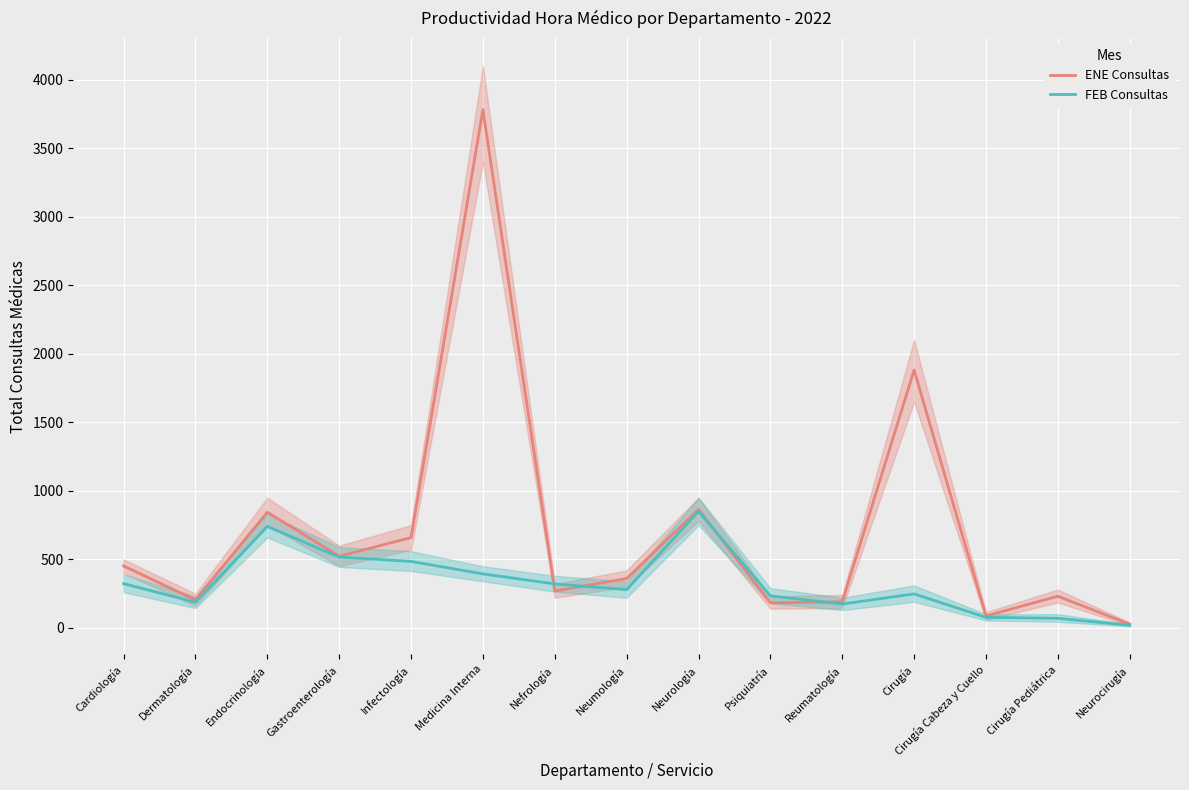

What is the label of the 6th point from the left?

Medicina Interna